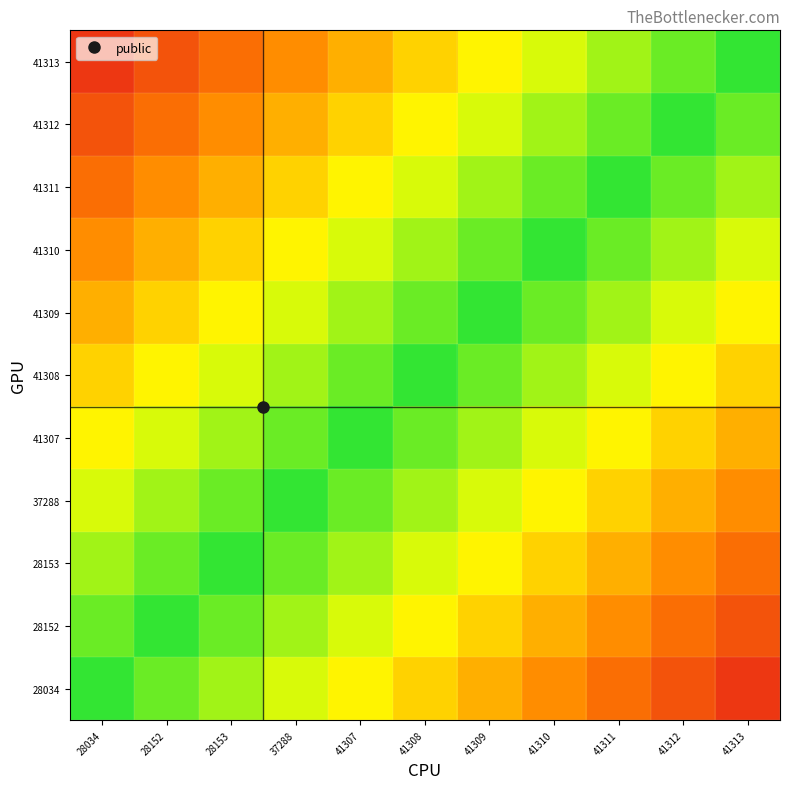

Which label corresponds to the largest value in the chart?

28034